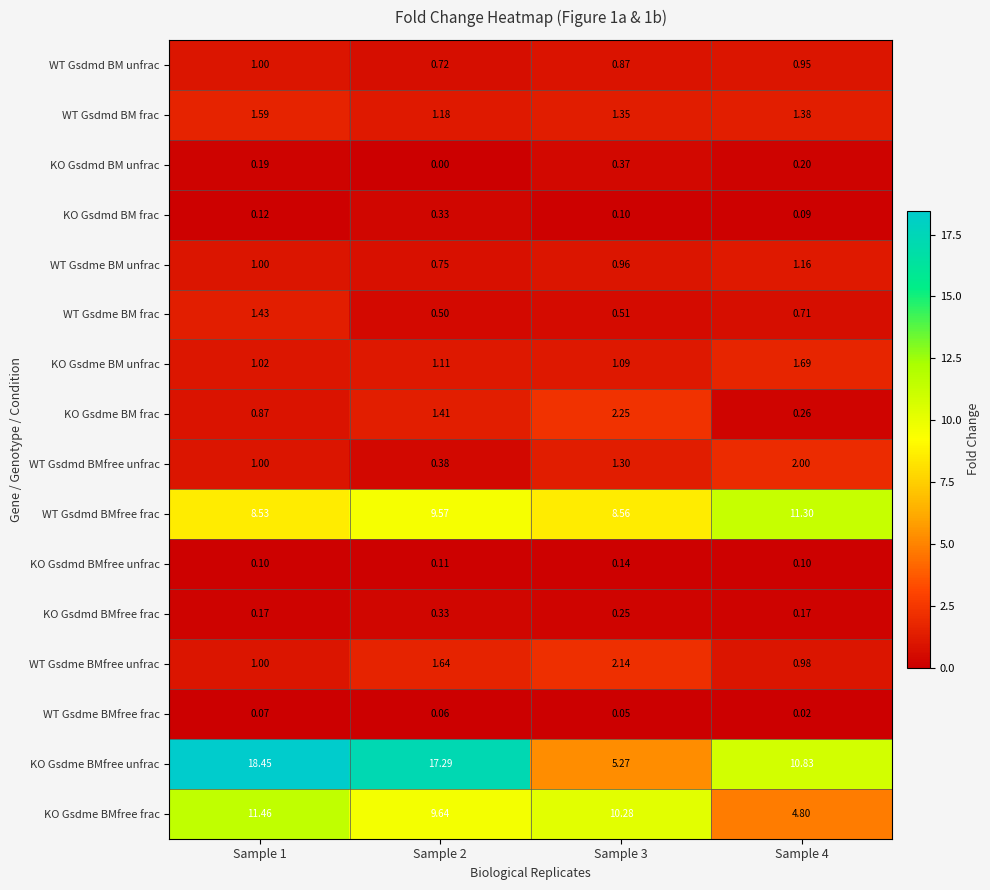

What is the sum of all KO Gsdme BM unfrac values?

4.9